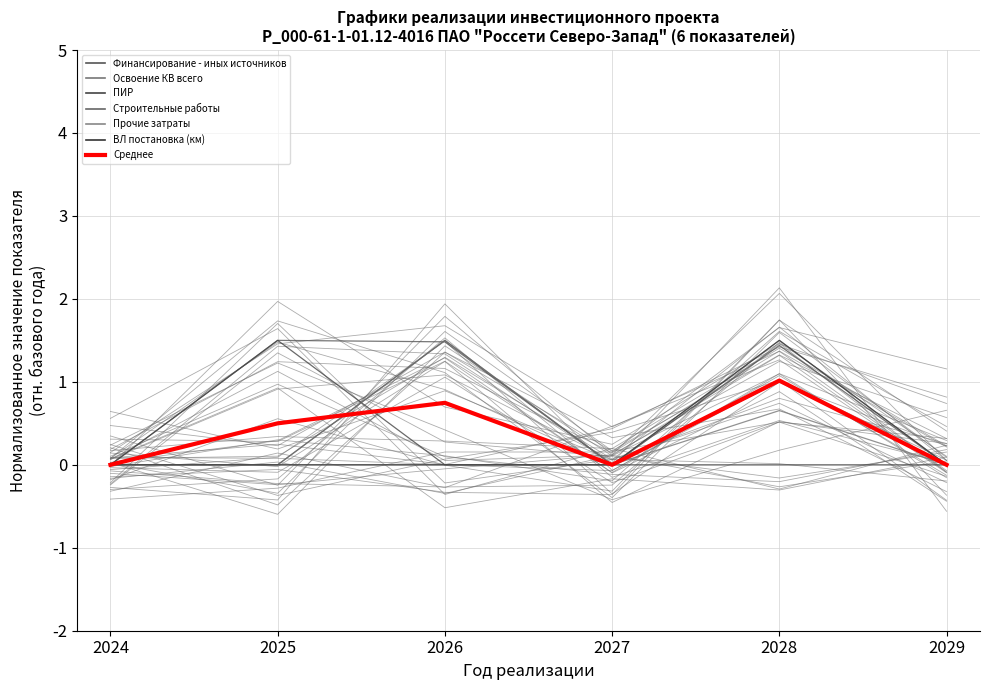

Reading left to right, transcribe all the data shown in this chart.

Финансирование - иных источников: 2024=0.0	2025=1.5	2026=1.5	2027=0.0	2028=1.4	2029=0.0
Освоение КВ всего: 2024=0.0	2025=0.0	2026=1.5	2027=0.0	2028=0.7	2029=0.0
ПИР: 2024=0.0	2025=1.5	2026=0.0	2027=0.0	2028=0.0	2029=0.0
Строительные работы: 2024=0.0	2025=0.0	2026=1.5	2027=0.0	2028=1.0	2029=0.0
Прочие затраты: 2024=0.0	2025=0.0	2026=0.0	2027=0.0	2028=1.5	2029=0.0
ВЛ постановка (км): 2024=0.0	2025=0.0	2026=0.0	2027=0.0	2028=1.5	2029=0.0